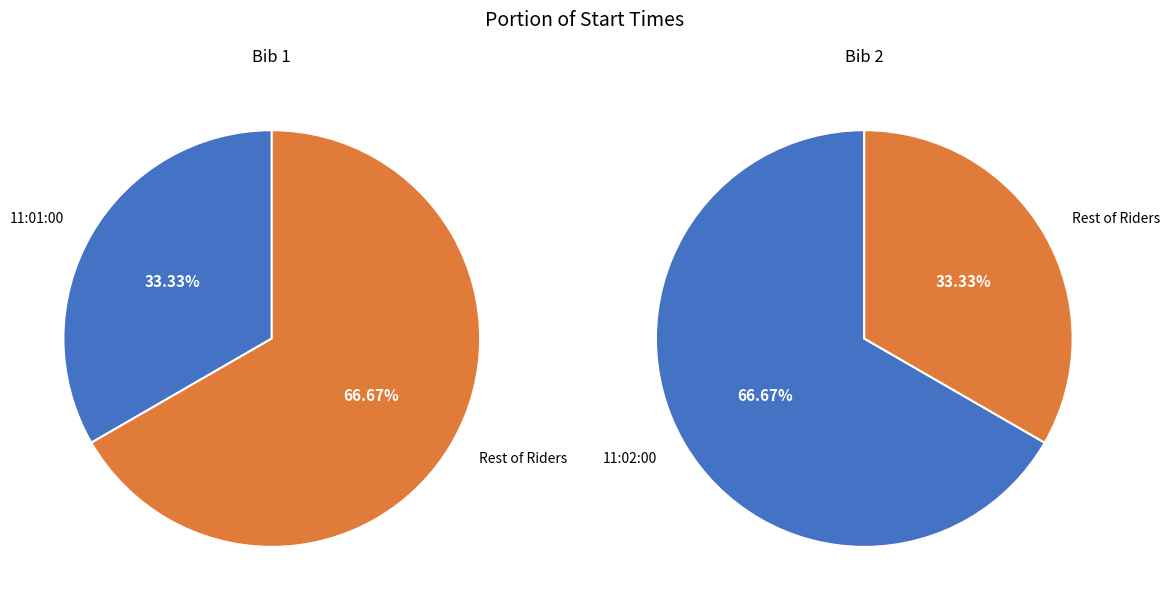

True or false: 11:02:00 accounts for 67% of the total.

True